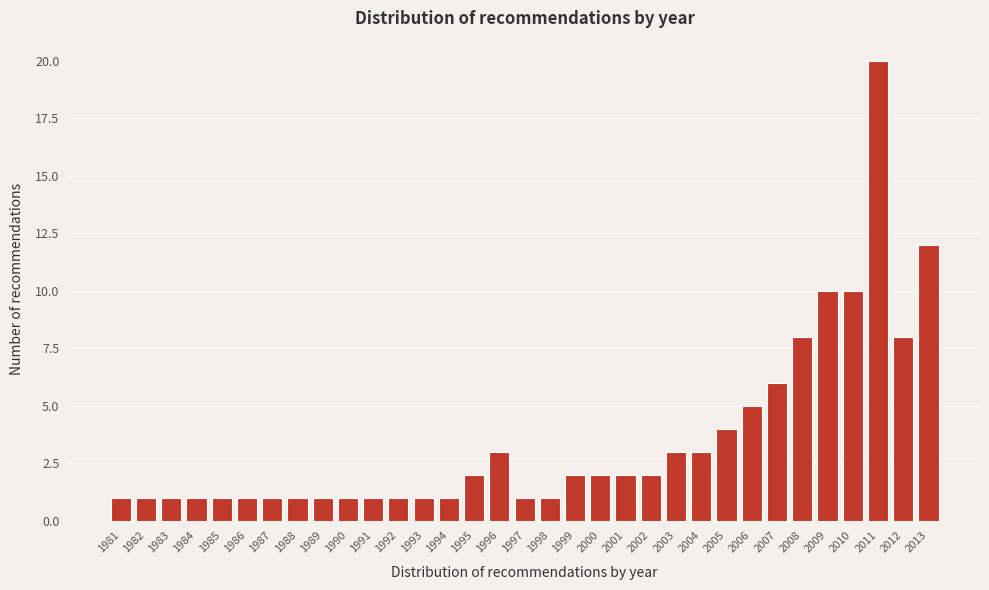

The chart shows a value of 2 at 1998. True or false?

False